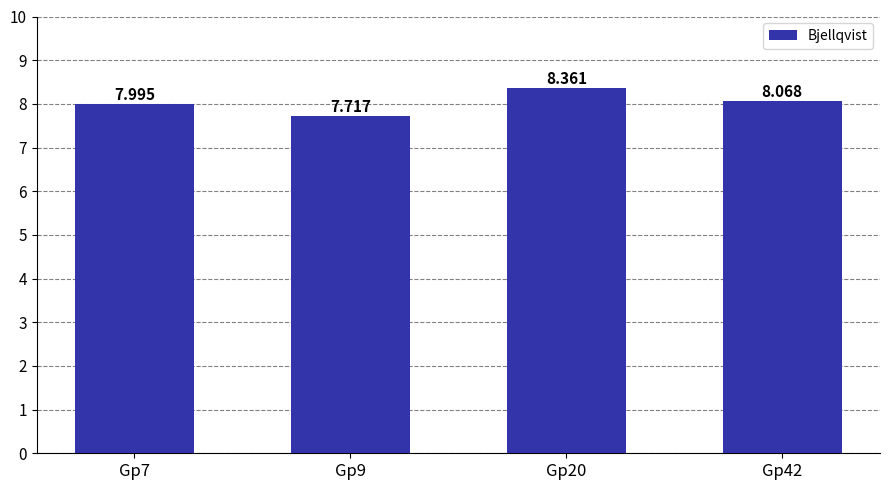

Reading left to right, transcribe all the data shown in this chart.

Gp7=8.0	Gp9=7.7	Gp20=8.4	Gp42=8.1